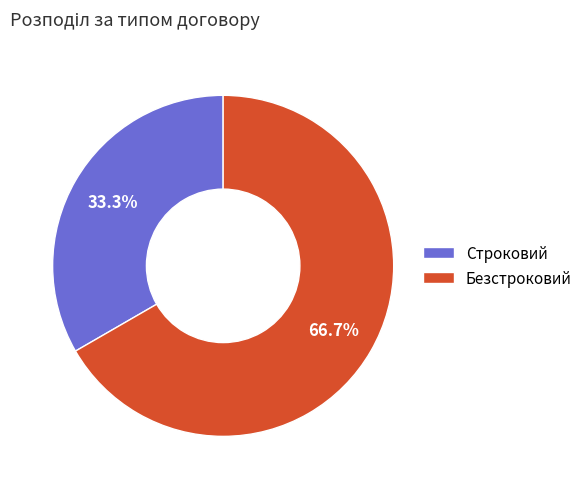

Approximately how many times larger is the value at Безстроковий compared to Строковий?

2.0